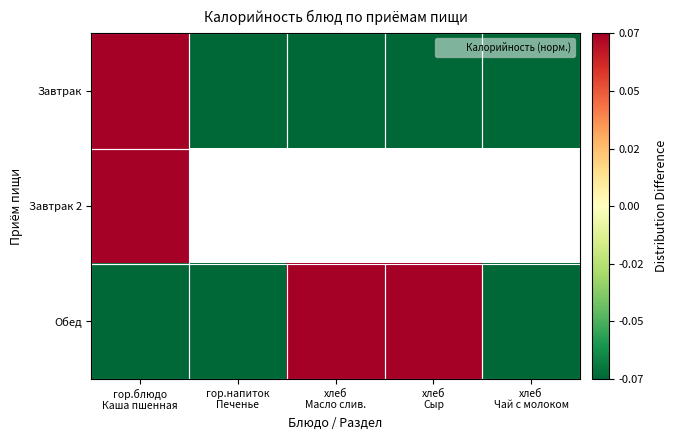

Where is Завтрак 2 nearest to the value 0?

гор.блюдо Каша пшенная